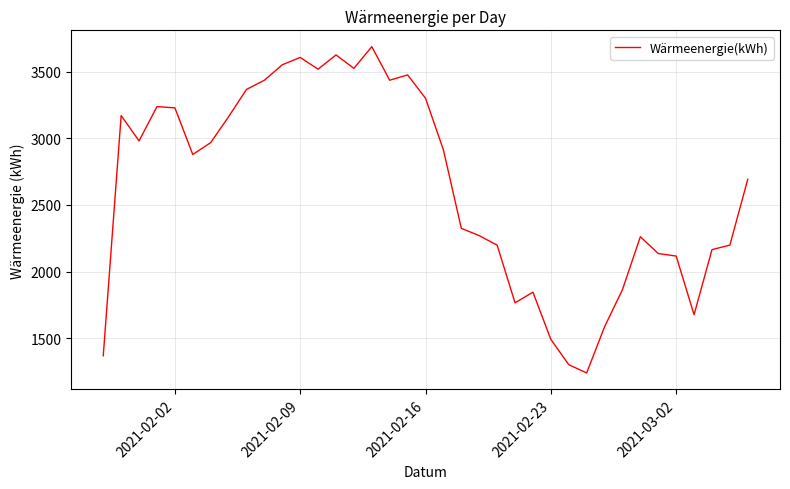

How many distinct data groups are displayed?

1